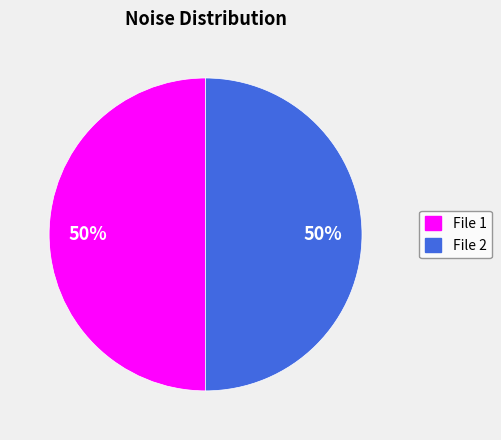

To the nearest percent, what is the average slice percentage?

50%